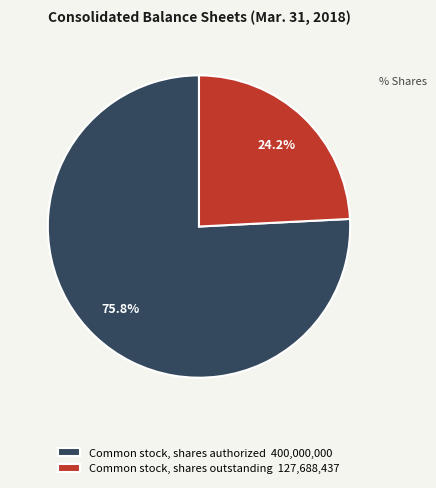

What is the ratio of the value at Common stock, shares outstanding 127,688,437 to the value at Common stock, shares authorized 400,000,000?

0.3